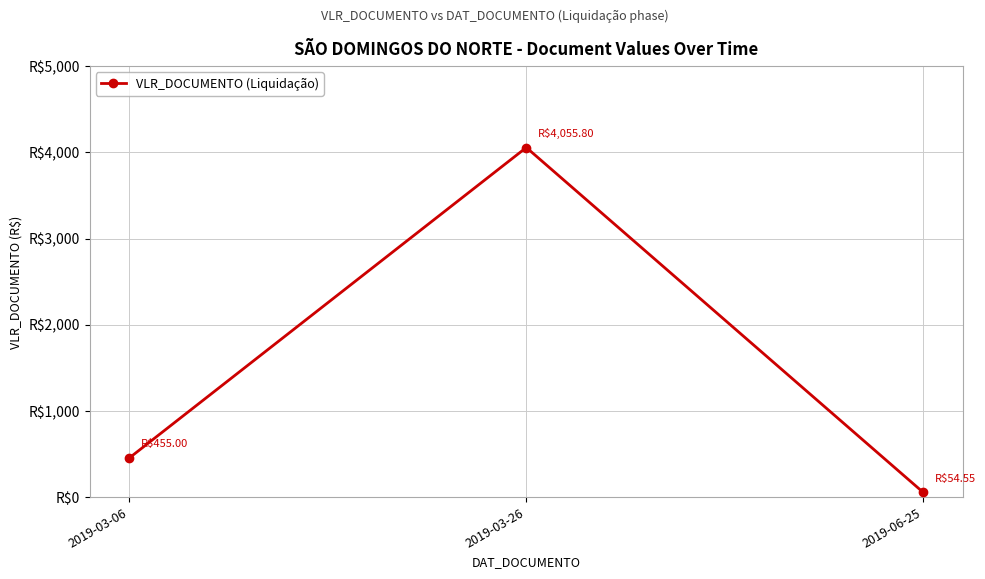

Rank the categories by value from highest to lowest.

2019-03-26, 2019-03-06, 2019-06-25